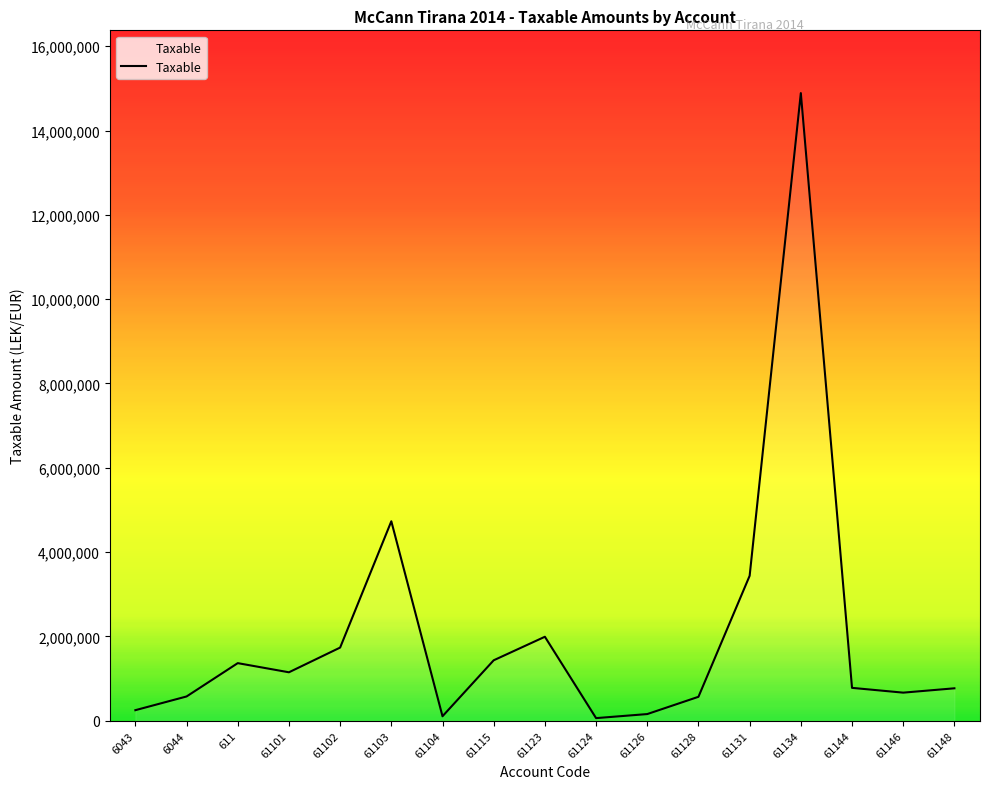

What is the difference between the maximum and second lowest values?

14781959.8